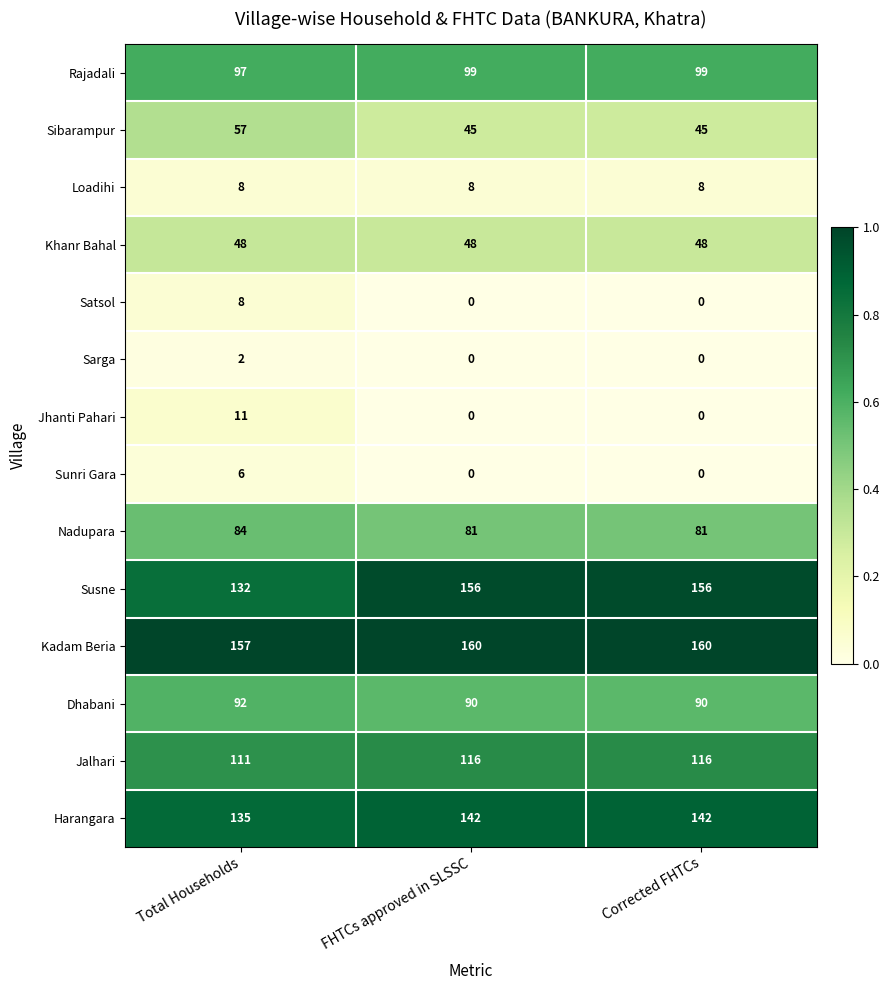

What is the spread (max minus min) of values at FHTCs approved in SLSSC?

160